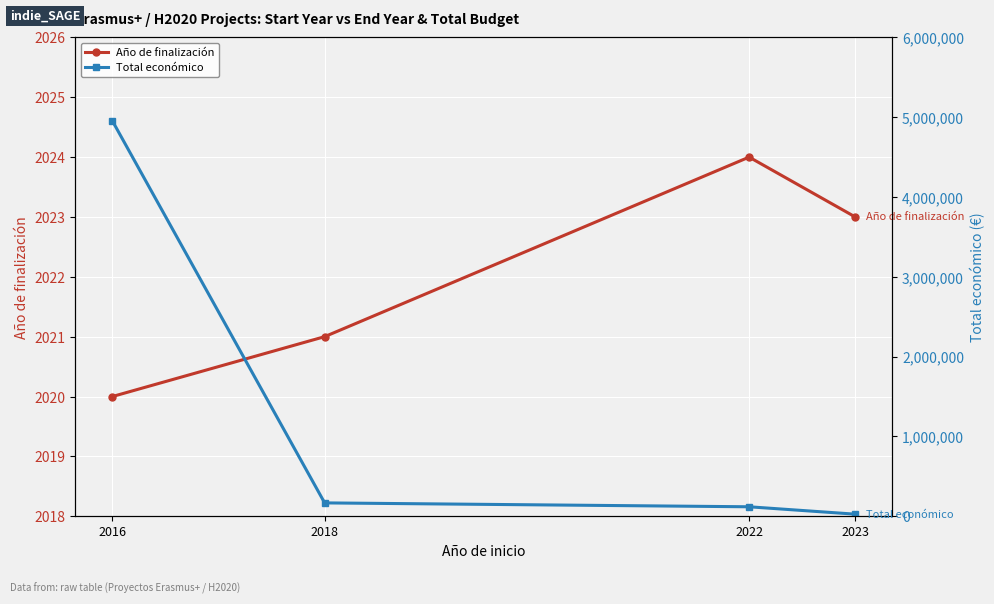

The Año de finalización series shows 2023 at 2023. True or false?

True